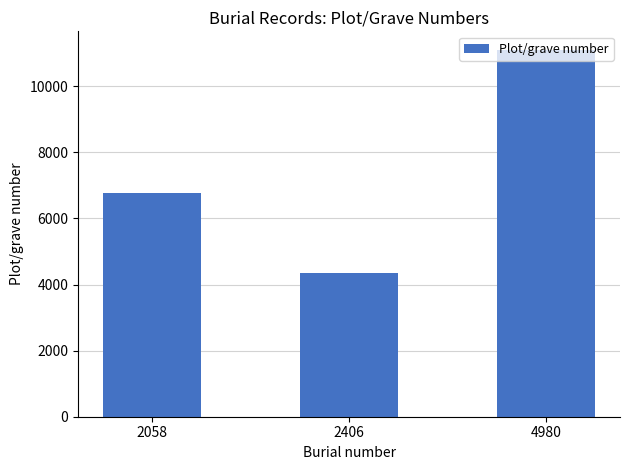

Read the value at 2406.

4348